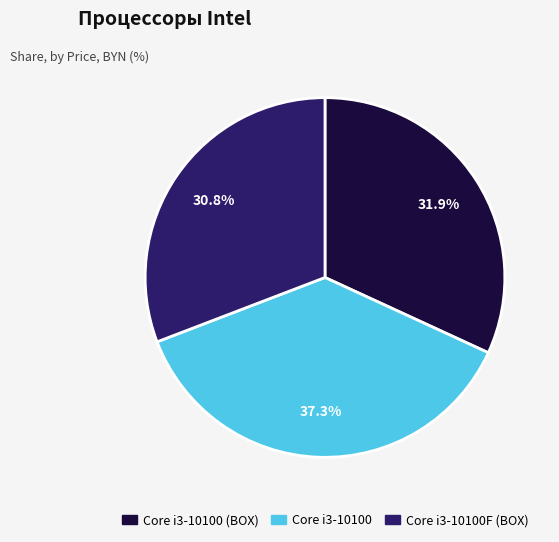

How many segments does this pie chart have?

3